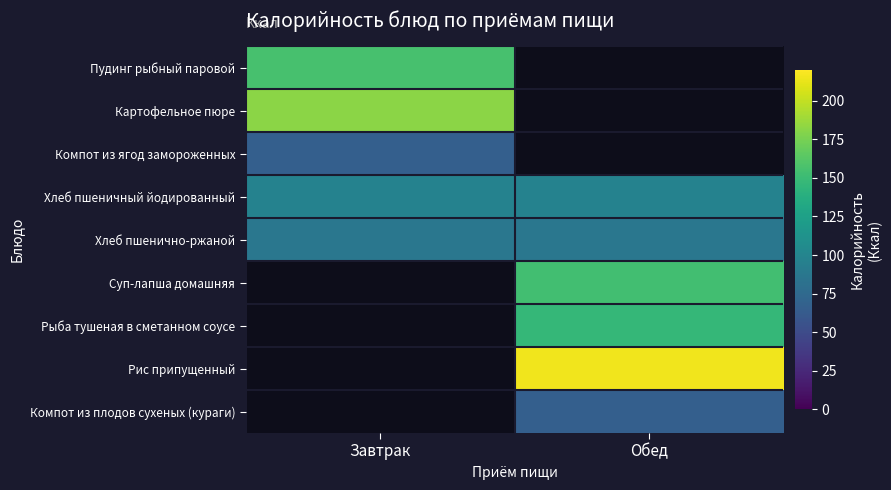

Count the number of categories in the chart.

2